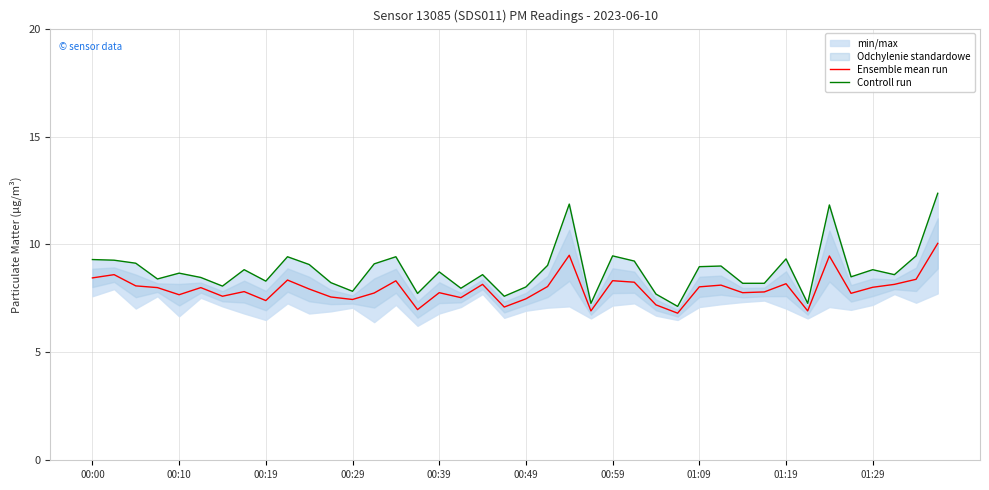

True or false: Controll run and Ensemble mean run cross at least once.

False